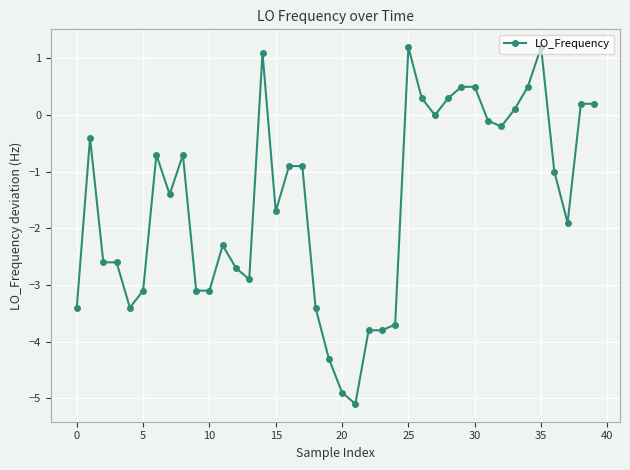

What is the sum of all values?

-62.0